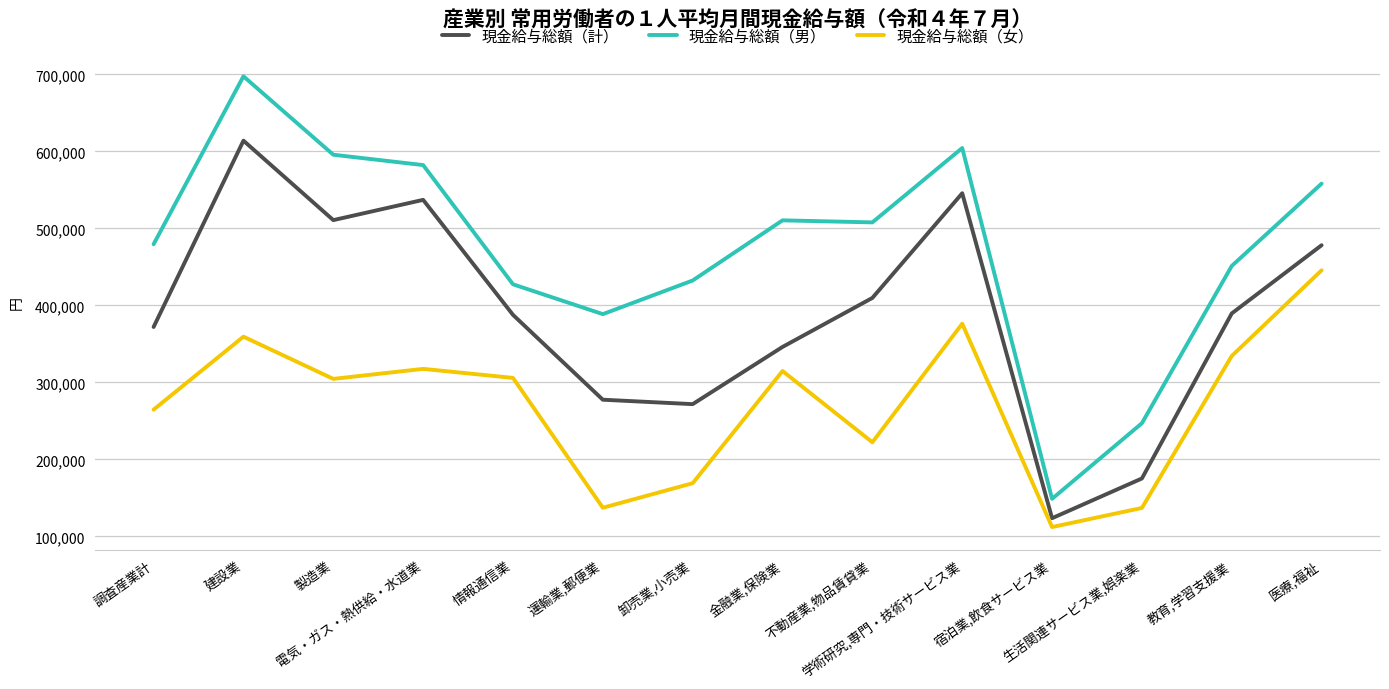

What is the average value of the 現金給与総額（女） series?

271425